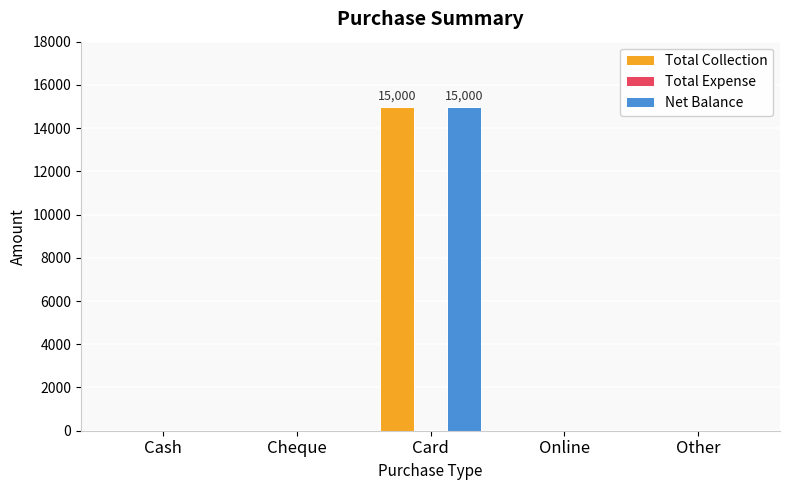

At which label does Total Collection reach its peak?

Card